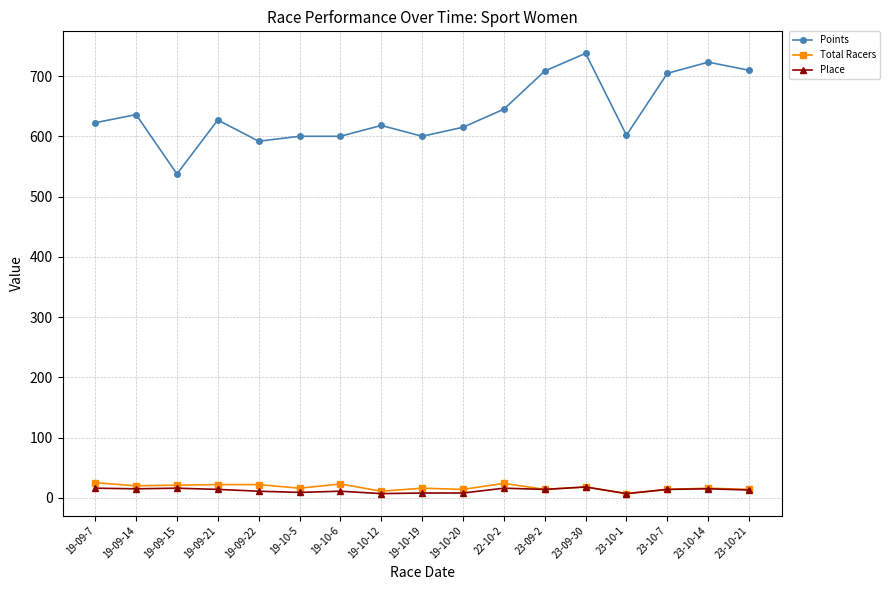

Which series has the largest total across all categories?

Points